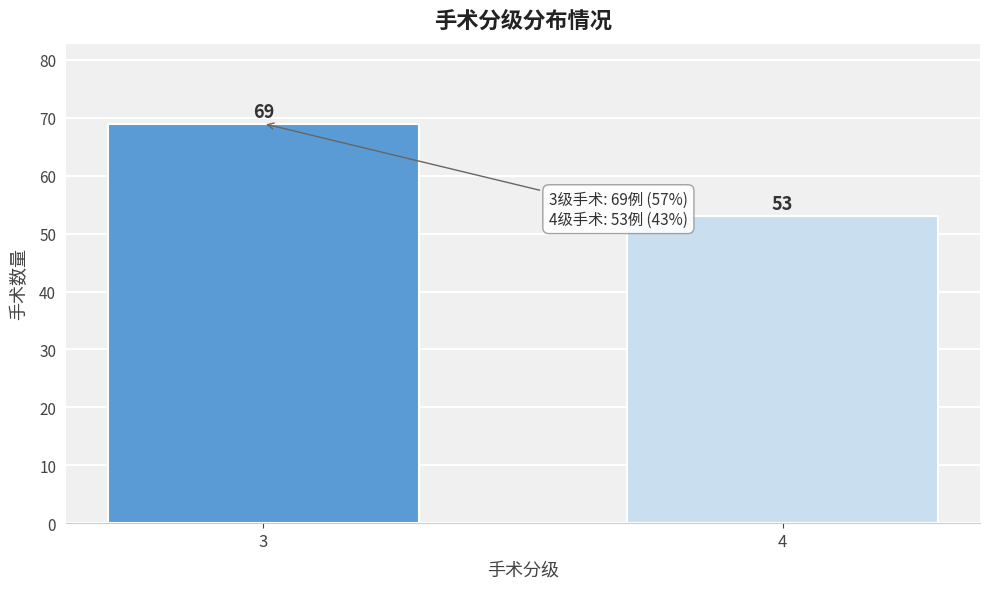

Reading right to left, what are all the values shown in this chart?

53	69